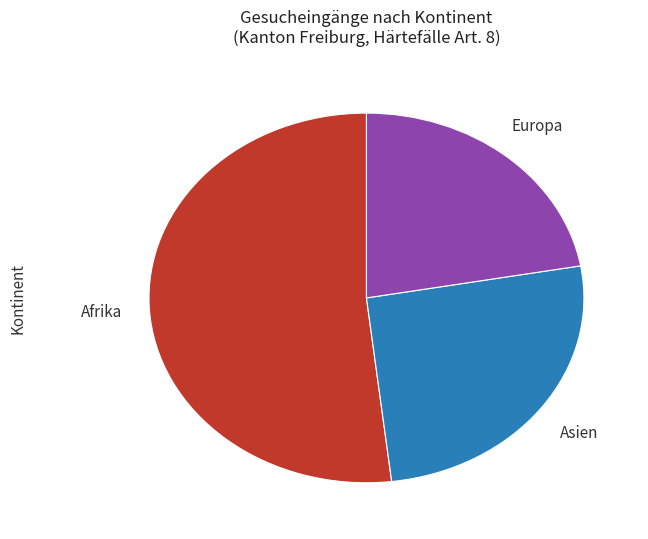

Is there a majority slice in this chart?

Yes